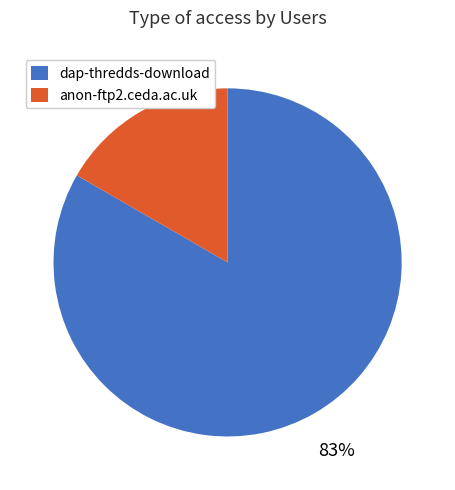

To the nearest percent, what is the average slice percentage?

50%